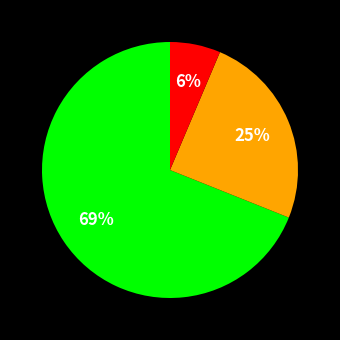

To the nearest percent, what is the difference between the largest and smallest slice percentages?

63%